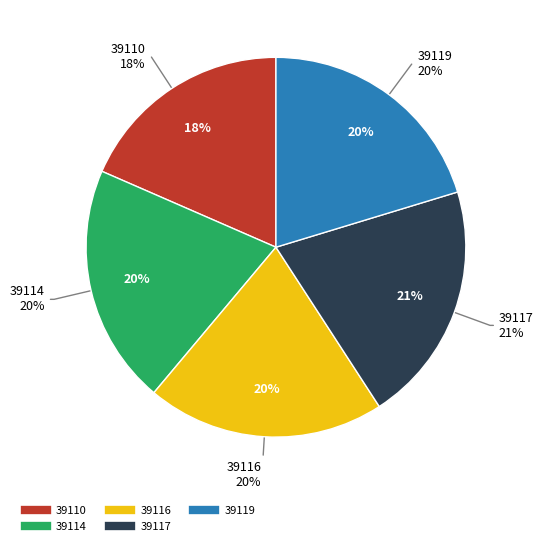

How many slices are in this pie chart?

5